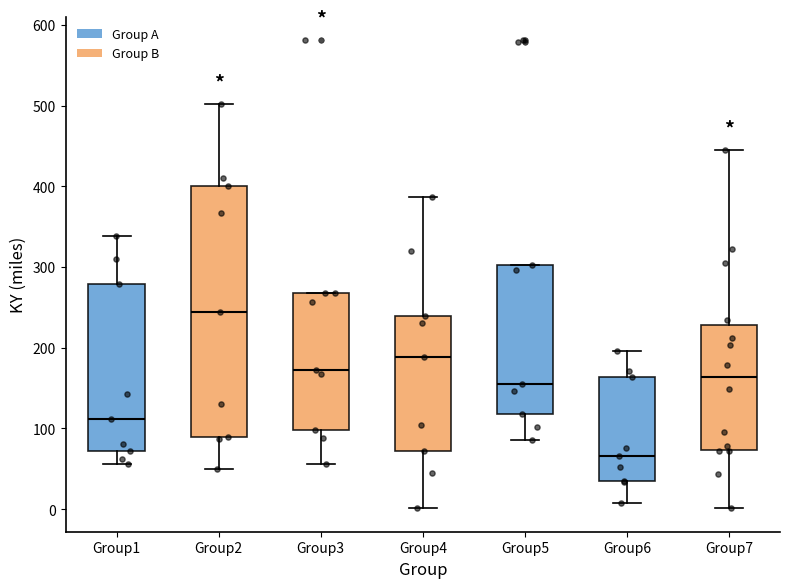

Reading left to right, read every box against the y-axis: the position of its median line, the range the box covers, and the ends of its whiskers. The values are not printed on the chart, so give them approximately, as read against the axis.

Group1: median 110, box 70 to 280, whiskers 60 to 340
Group2: median 240, box 90 to 400, whiskers 50 to 500
Group3: median 170, box 100 to 270, whiskers 60 to 270
Group4: median 190, box 70 to 240, whiskers 0 to 390
Group5: median 160, box 120 to 300, whiskers 90 to 300
Group6: median 70, box 30 to 160, whiskers 10 to 200
Group7: median 160, box 70 to 230, whiskers 0 to 450